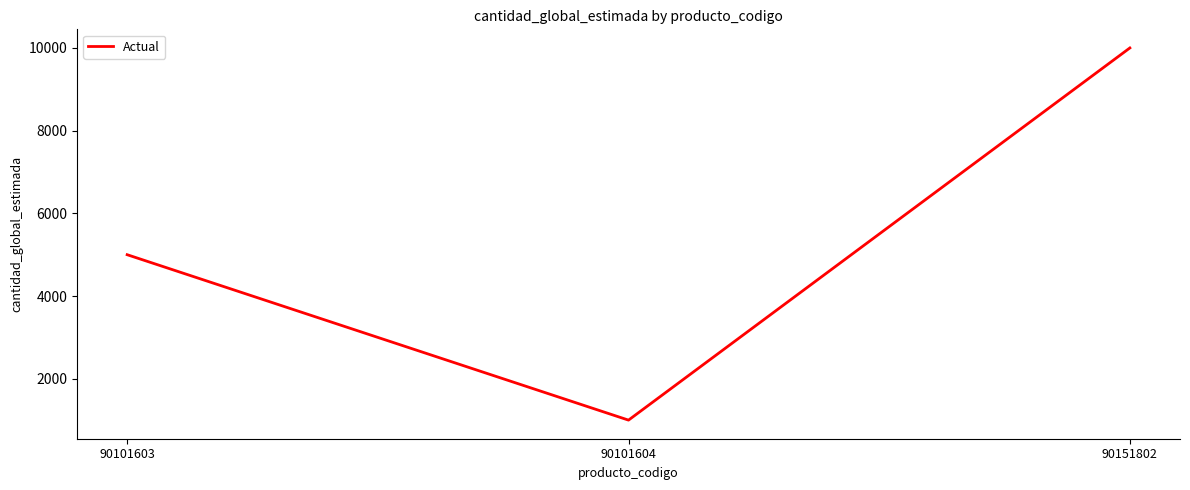

List the labels in order of value, largest first.

90151802, 90101603, 90101604